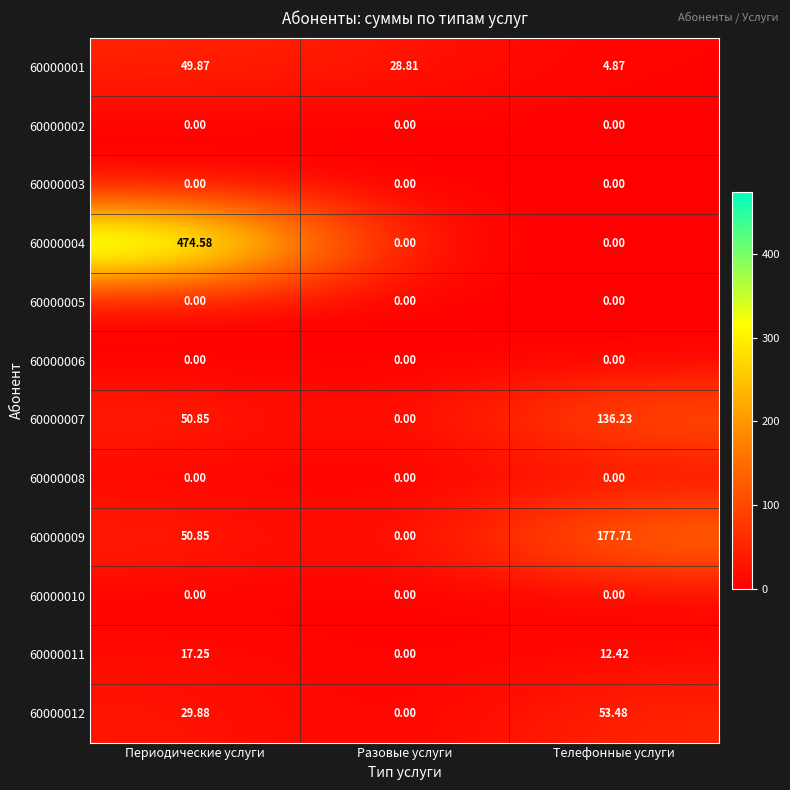

What is the difference between the highest and lowest values at Телефонные услуги?

177.7